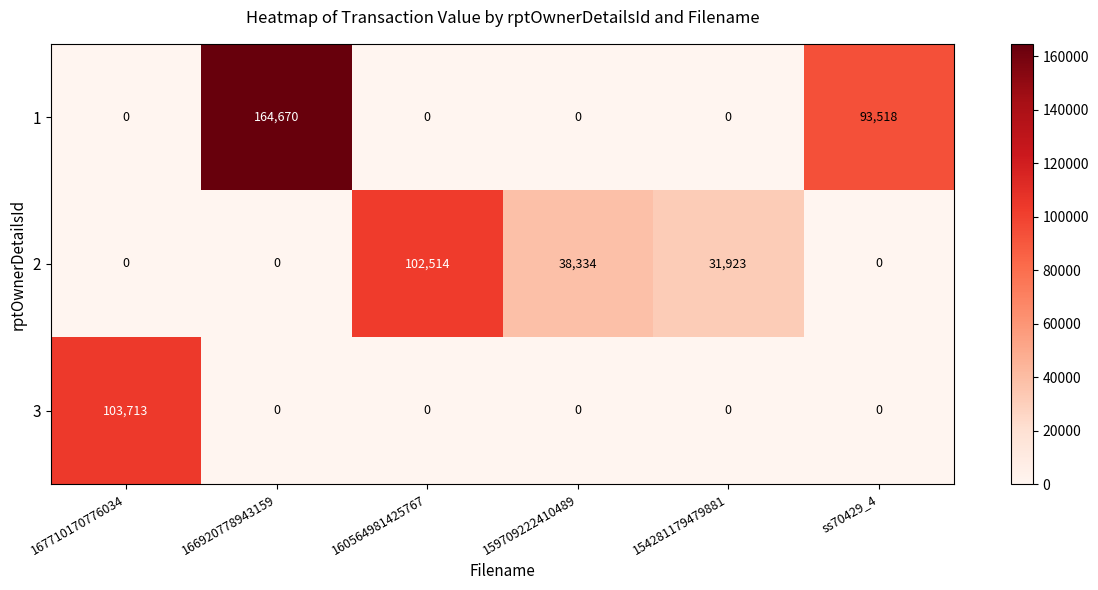

The value of 1 at 154281179479881 is 0. True or false?

True